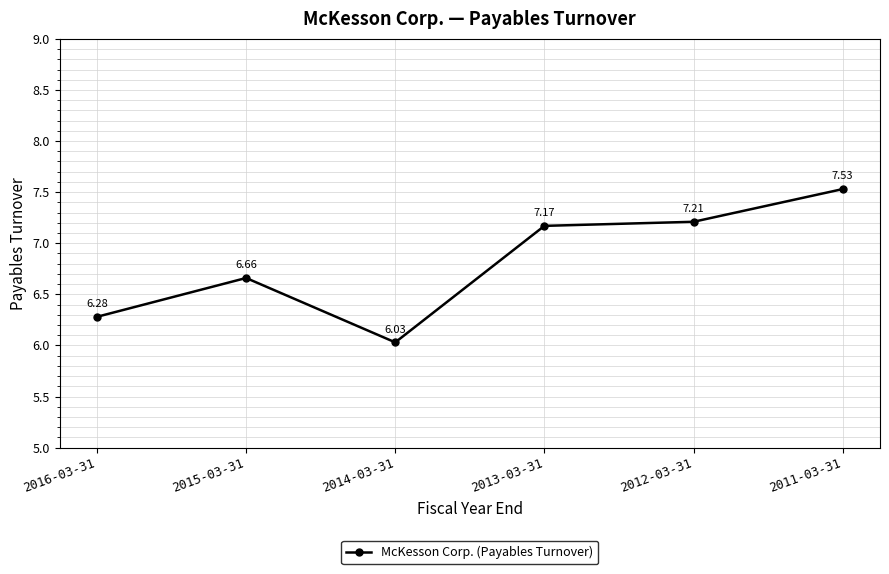

Which label corresponds to the smallest value in the chart?

2014-03-31